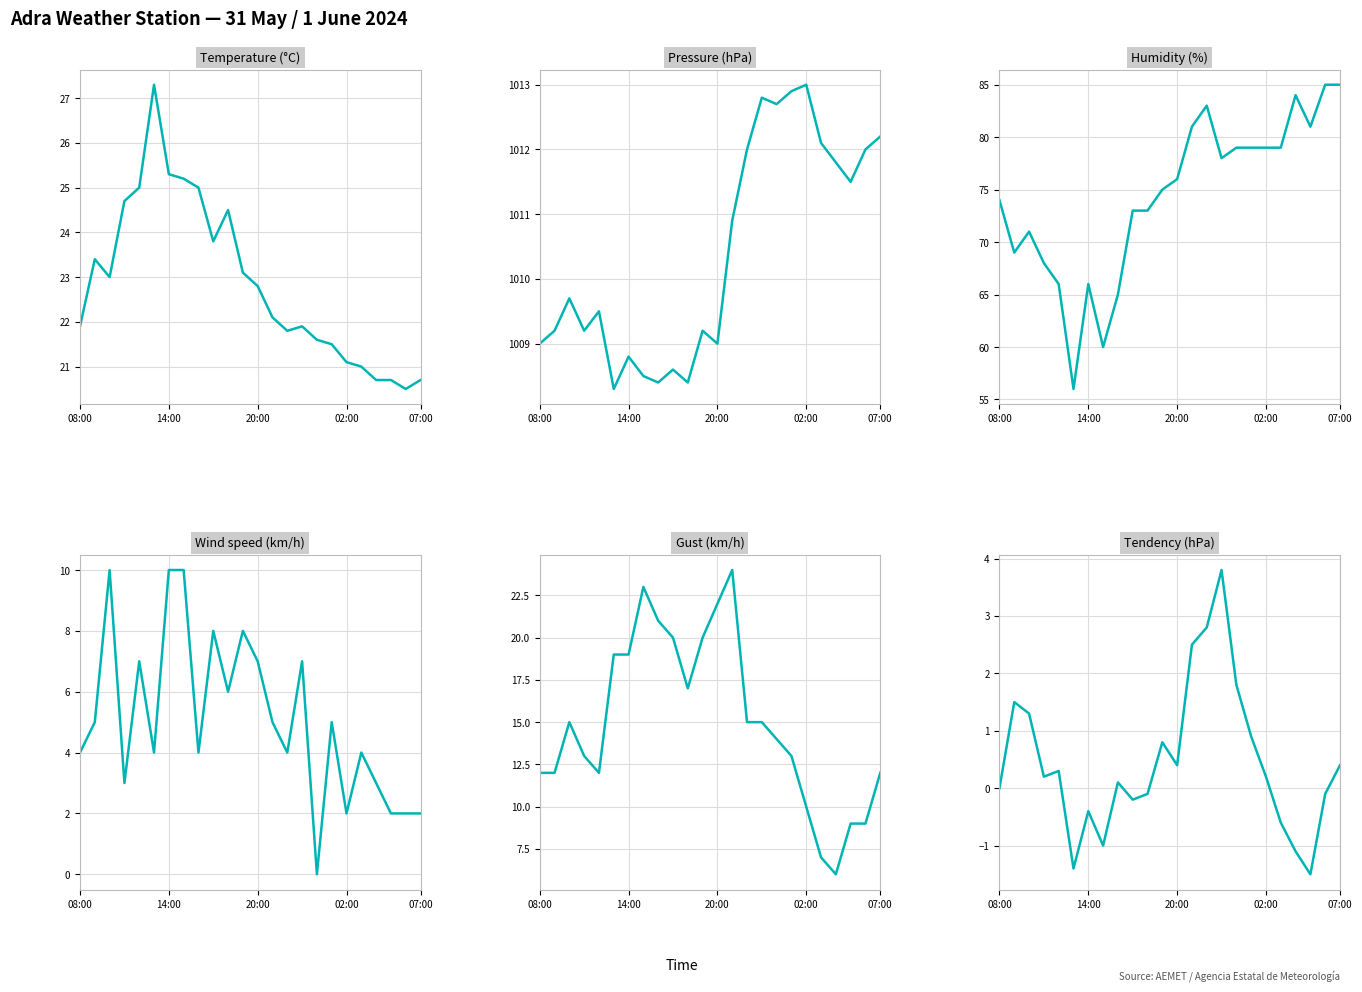

True or false: Tendency (hPa) and Gust (km/h) cross at least once.

False